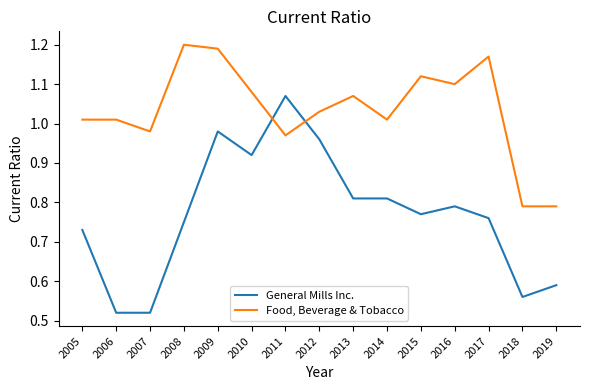

Which label corresponds to the largest value in the chart?

2008